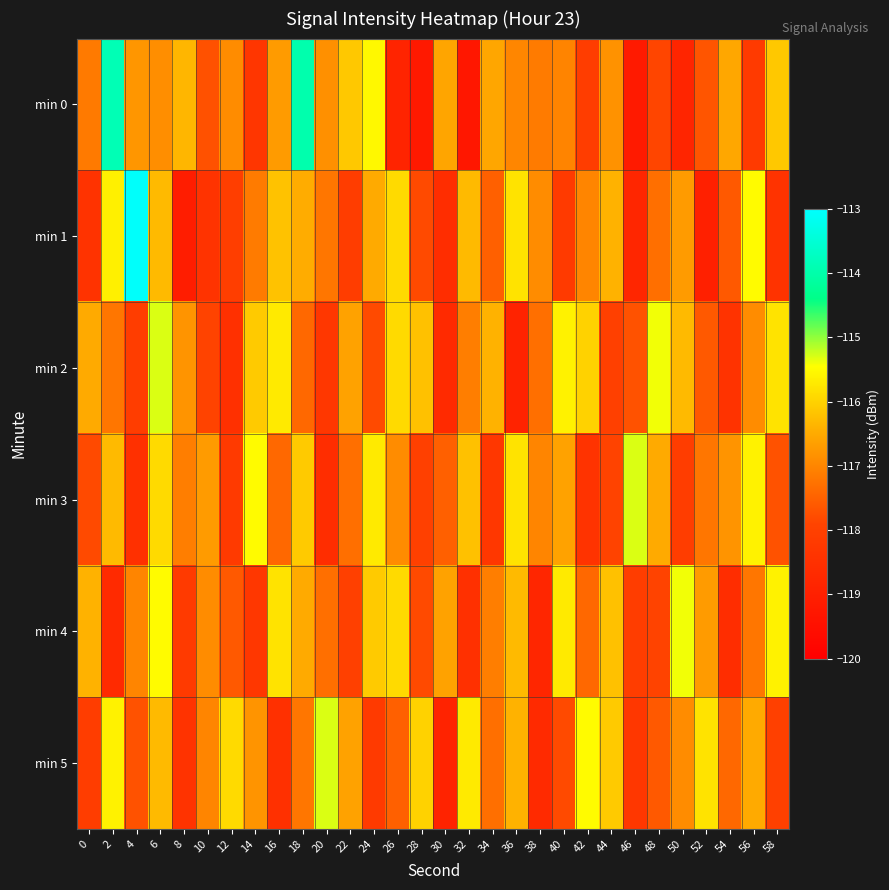

Reading left to right, what are all the values shown in this chart?

min 0: 0=-117.2	2=-113.9	4=-116.8	6=-116.9	8=-116.3	10=-117.7	12=-116.9	14=-118.3	16=-116.7	18=-114.0	20=-116.9	22=-116.1	24=-115.5	26=-118.9	28=-119.2	30=-116.6	32=-119.3	34=-116.5	36=-117.0	38=-117.1	40=-117.0	42=-118.1	44=-116.8	46=-119.2	48=-117.9	50=-118.8	52=-117.6	54=-116.5	56=-118.2	58=-116.1
min 1: 0=-118.4	2=-115.6	4=-113.1	6=-116.3	8=-119.1	10=-118.4	12=-118.1	14=-117.1	16=-116.2	18=-116.5	20=-117.2	22=-118.1	24=-116.5	26=-115.9	28=-117.8	30=-118.6	32=-116.3	34=-117.5	36=-115.8	38=-116.9	40=-118.2	42=-117.0	44=-116.4	46=-118.8	48=-117.3	50=-116.7	52=-119.0	54=-117.6	56=-115.5	58=-118.4
min 2: 0=-116.5	2=-117.2	4=-118.1	6=-115.3	8=-116.8	10=-117.9	12=-118.5	14=-116.1	16=-115.7	18=-117.4	20=-118.3	22=-116.6	24=-117.8	26=-115.9	28=-116.2	30=-118.7	32=-117.1	34=-116.4	36=-118.9	38=-117.3	40=-115.6	42=-116.0	44=-118.0	46=-117.7	48=-115.4	50=-116.3	52=-117.6	54=-118.4	56=-116.9	58=-115.8
min 3: 0=-117.8	2=-116.3	4=-118.5	6=-115.9	8=-117.1	10=-116.7	12=-118.2	14=-115.5	16=-117.4	18=-116.1	20=-118.6	22=-117.3	24=-115.7	26=-116.9	28=-118.0	30=-117.5	32=-116.2	34=-118.3	36=-115.8	38=-117.0	40=-116.6	42=-118.4	44=-117.9	46=-115.3	48=-116.5	50=-118.1	52=-117.2	54=-116.8	56=-115.6	58=-117.7
min 4: 0=-116.4	2=-118.7	4=-117.0	6=-115.5	8=-118.2	10=-116.9	12=-117.6	14=-118.3	16=-115.8	18=-116.5	20=-117.3	22=-118.0	24=-116.1	26=-115.9	28=-117.8	30=-116.6	32=-118.5	34=-117.1	36=-116.3	38=-118.8	40=-115.7	42=-117.4	44=-116.2	46=-118.1	48=-117.9	50=-115.4	52=-116.7	54=-118.6	56=-117.2	58=-115.6
min 5: 0=-118.1	2=-115.6	4=-117.7	6=-116.3	8=-118.4	10=-117.0	12=-115.9	14=-116.8	16=-118.5	18=-117.2	20=-115.3	22=-116.6	24=-118.2	26=-117.5	28=-116.0	30=-118.9	32=-115.7	34=-117.3	36=-116.4	38=-118.7	40=-117.8	42=-115.5	44=-116.1	46=-118.3	48=-117.6	50=-116.9	52=-115.8	54=-117.4	56=-116.5	58=-118.0